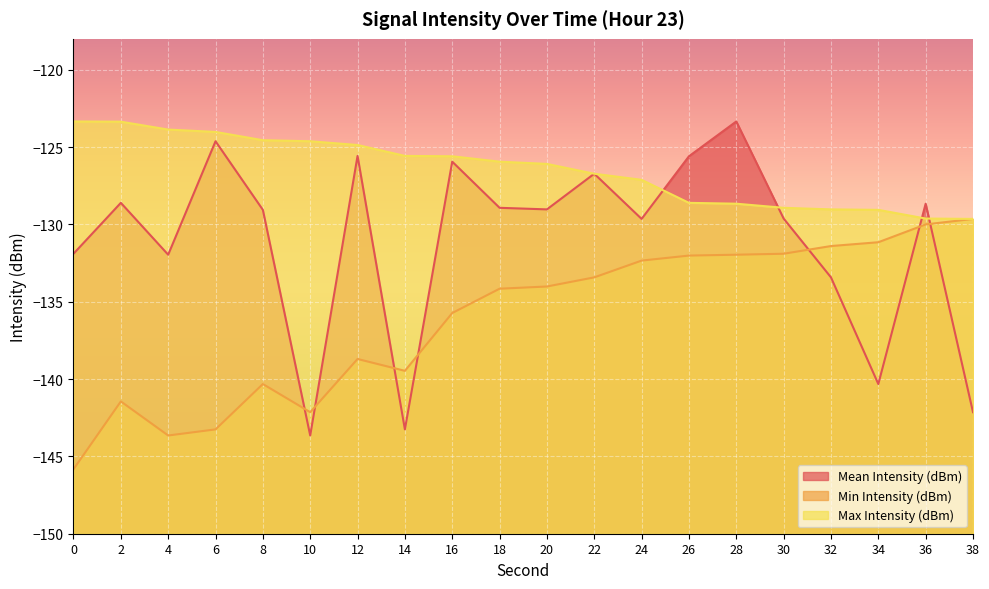

Reading left to right, transcribe all the data shown in this chart.

Mean Intensity (dBm): 0=-131.9	2=-128.6	4=-132.0	6=-124.6	8=-129.1	10=-143.6	12=-125.6	14=-143.3	16=-125.9	18=-128.9	20=-129.0	22=-126.7	24=-129.6	26=-125.6	28=-123.3	30=-129.6	32=-133.4	34=-140.3	36=-128.7	38=-142.1
Min Intensity (dBm): 0=-145.8	2=-141.4	4=-143.6	6=-143.3	8=-140.3	10=-142.1	12=-138.7	14=-139.5	16=-135.7	18=-134.2	20=-134.0	22=-133.4	24=-132.3	26=-132.0	28=-132.0	30=-131.9	32=-131.4	34=-131.2	36=-130.0	38=-129.6
Max Intensity (dBm): 0=-123.3	2=-123.4	4=-123.9	6=-124.0	8=-124.6	10=-124.6	12=-124.9	14=-125.6	16=-125.6	18=-125.9	20=-126.1	22=-126.7	24=-127.1	26=-128.6	28=-128.7	30=-128.9	32=-129.0	34=-129.1	36=-129.6	38=-129.6